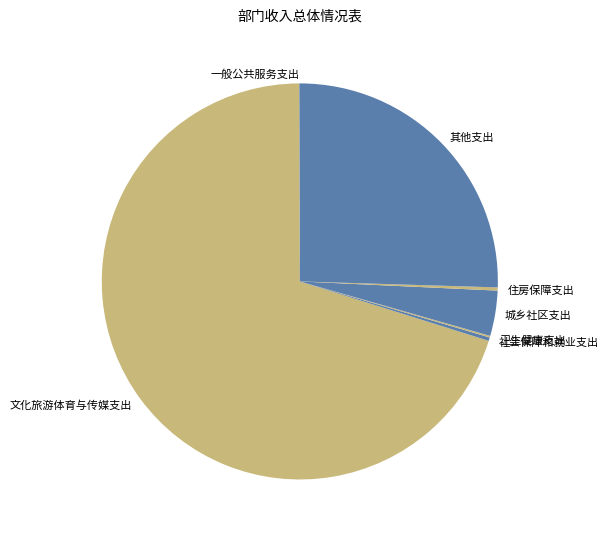

Which has a higher value, 城乡社区支出 or 社会保障和就业支出?

城乡社区支出